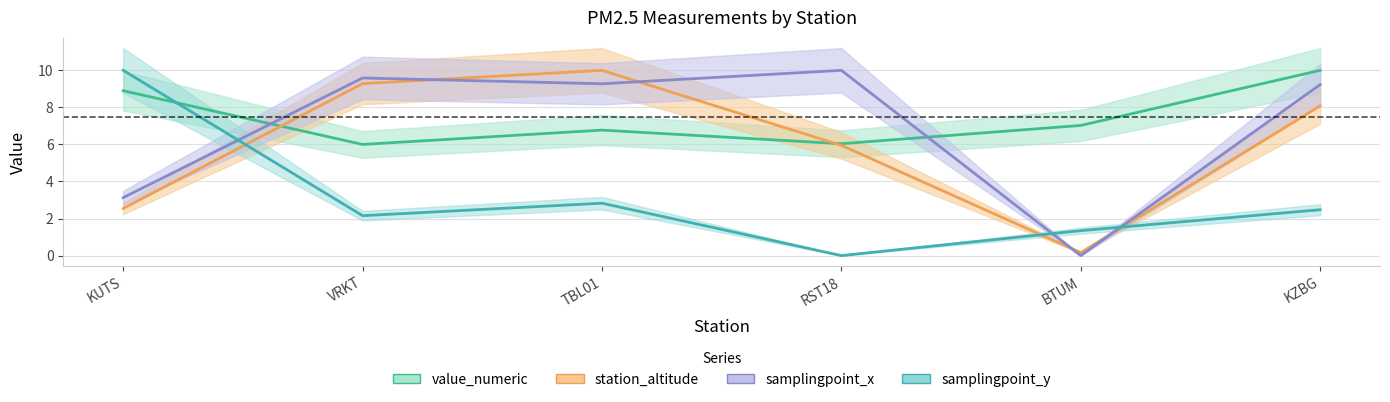

What is the difference between the samplingpoint_x values at TBL01 and VRKT?

0.3